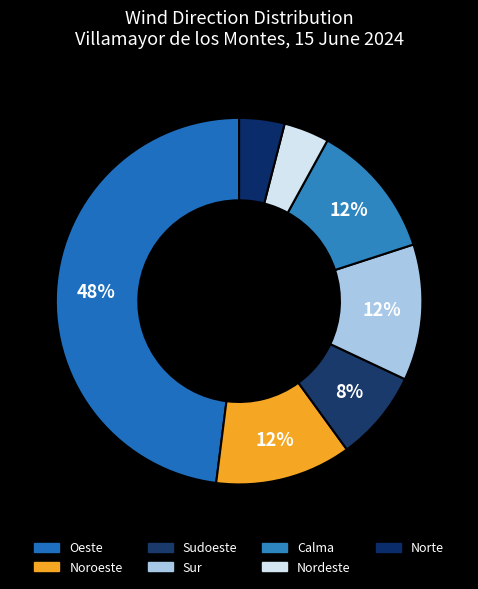

How many segments does this pie chart have?

7